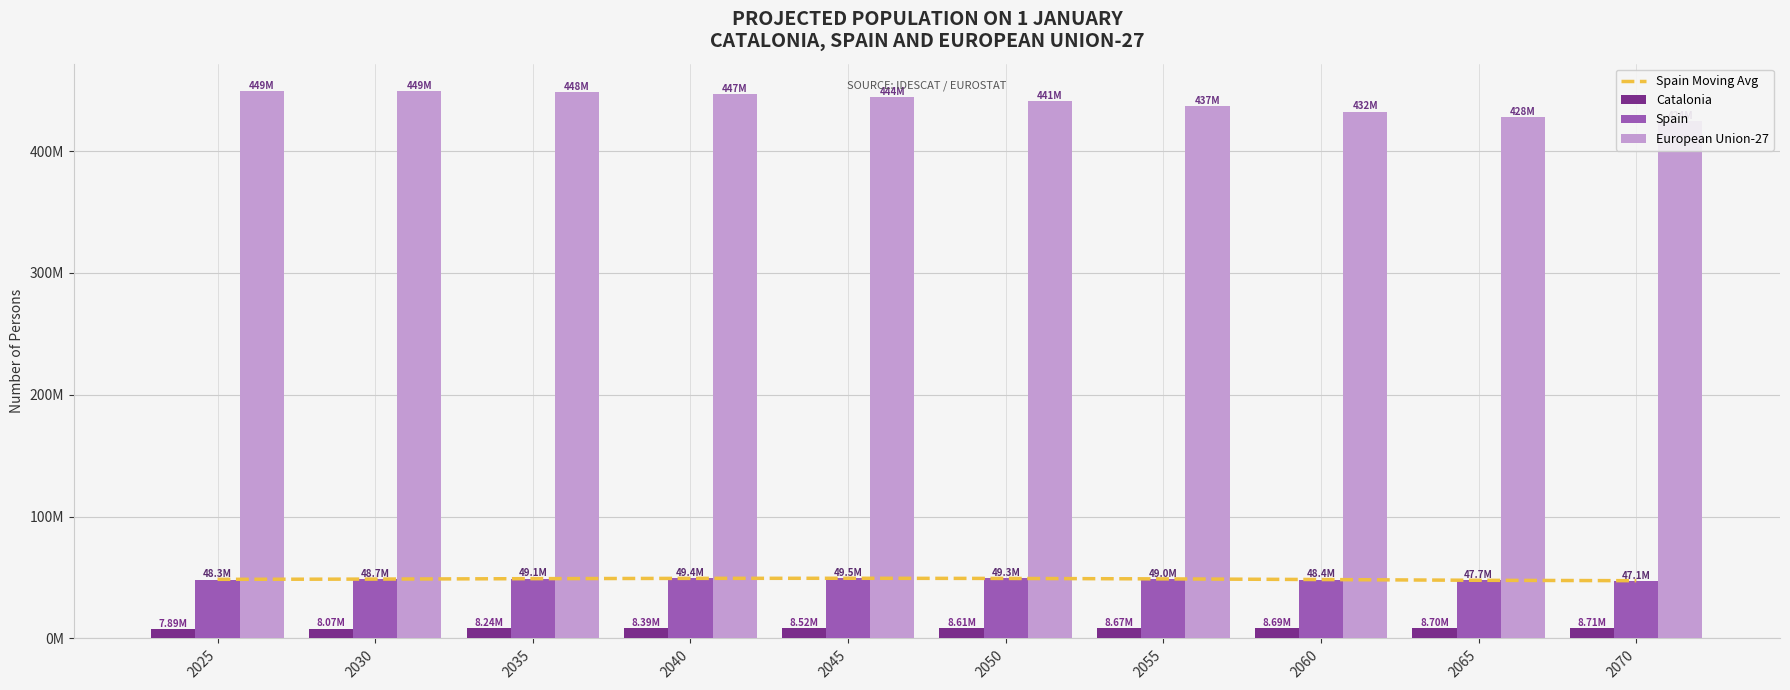

Count the number of data series in this chart.

4